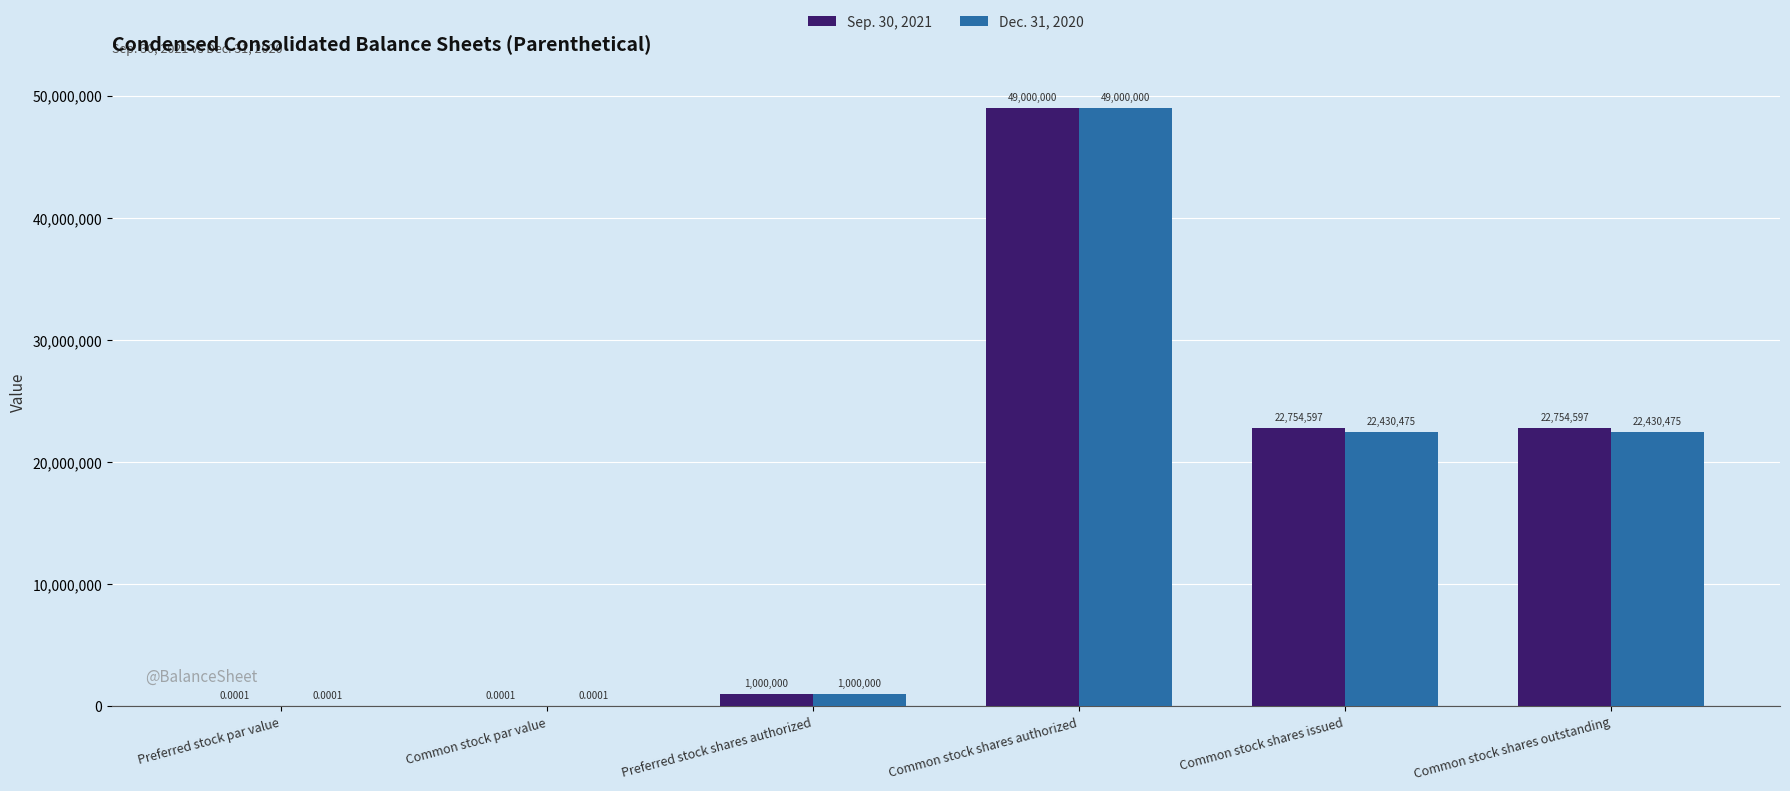

What is the sum of the Dec. 31, 2020 values at Preferred stock shares authorized and Common stock shares authorized?

50000000.0